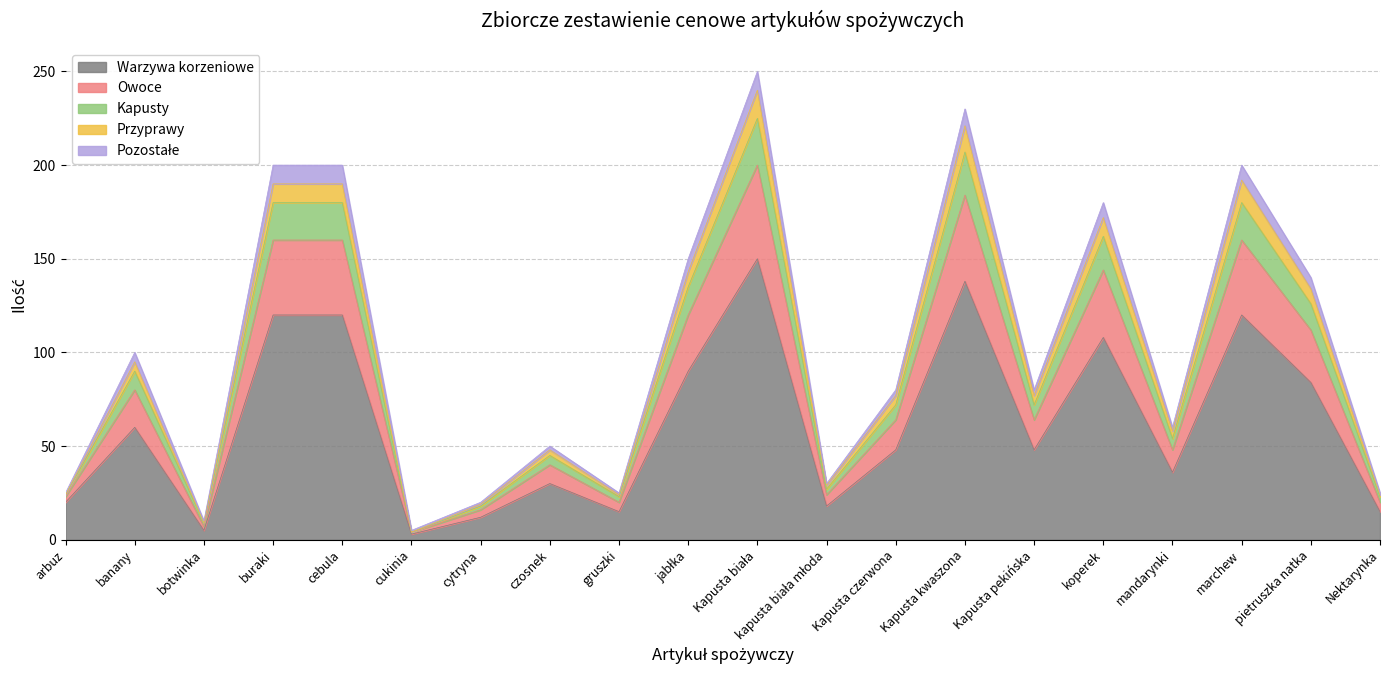

What is the label of the 4th point from the left?

buraki